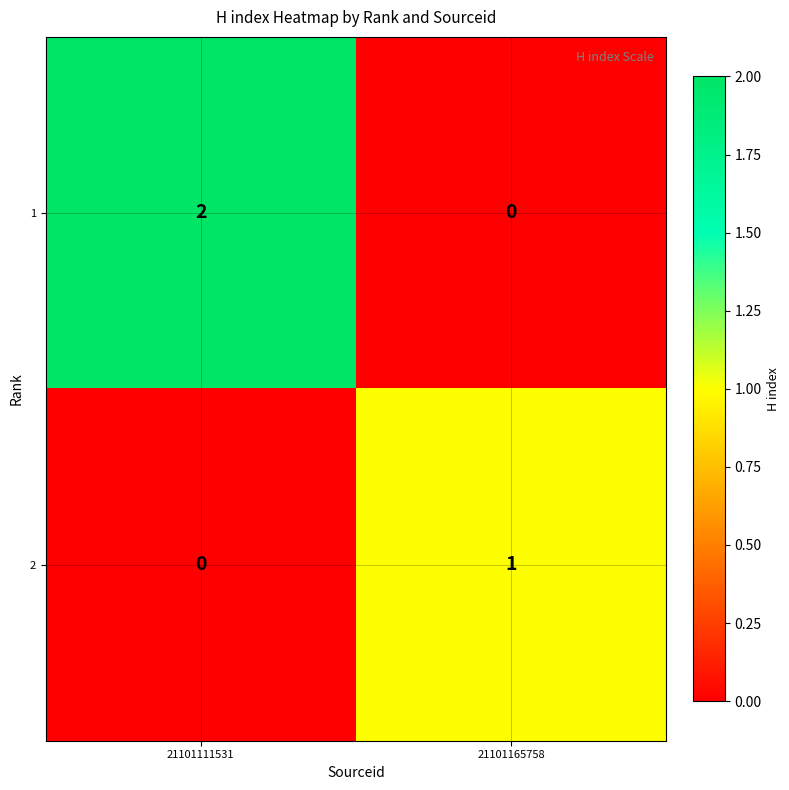

Reading left to right, list all the values displayed in this chart.

1: 21101111531=2	21101165758=0
2: 21101111531=0	21101165758=1